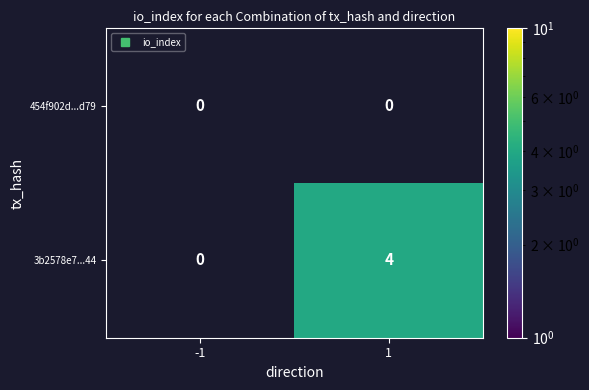

At 1, list the series in order from largest to smallest.

454f902d...d79, 3b2578e7...44